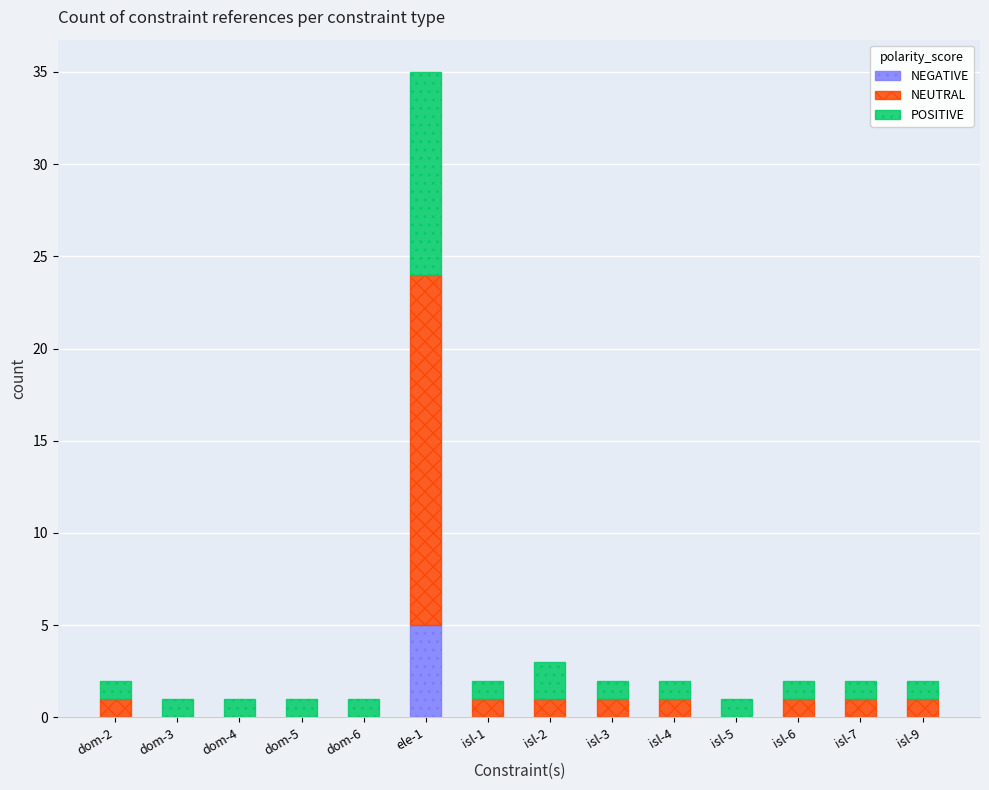

Is it true that POSITIVE equals 1 at isl-1?

True